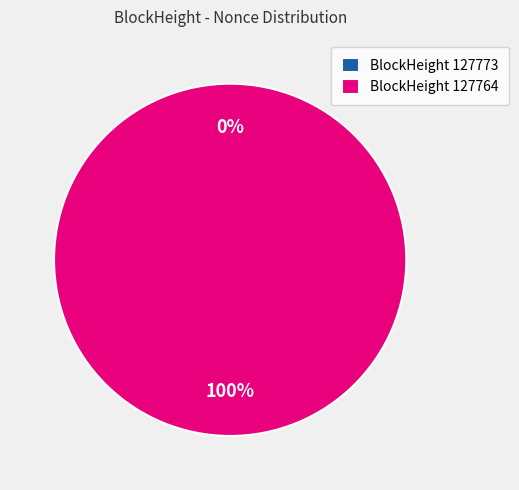

The 127773 slice represents 1% of the pie. True or false?

False